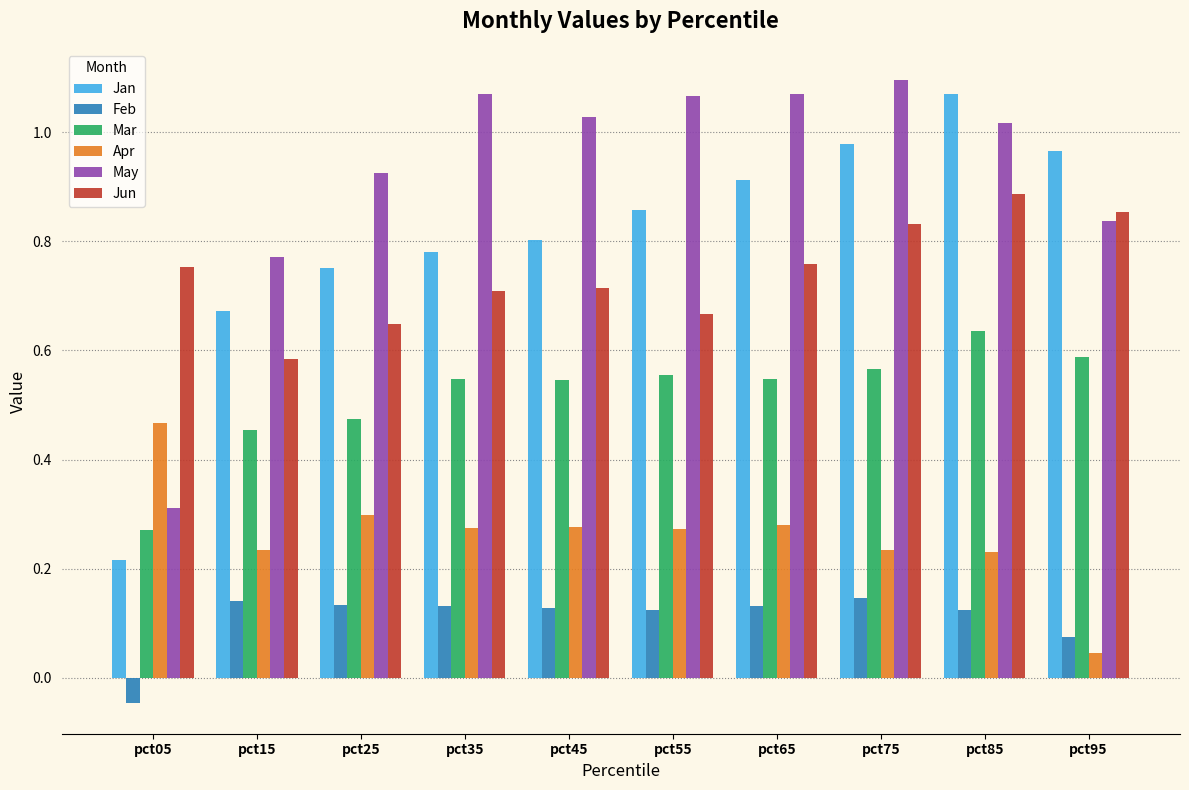

Are the bars grouped side by side (vs. stacked)?

Yes